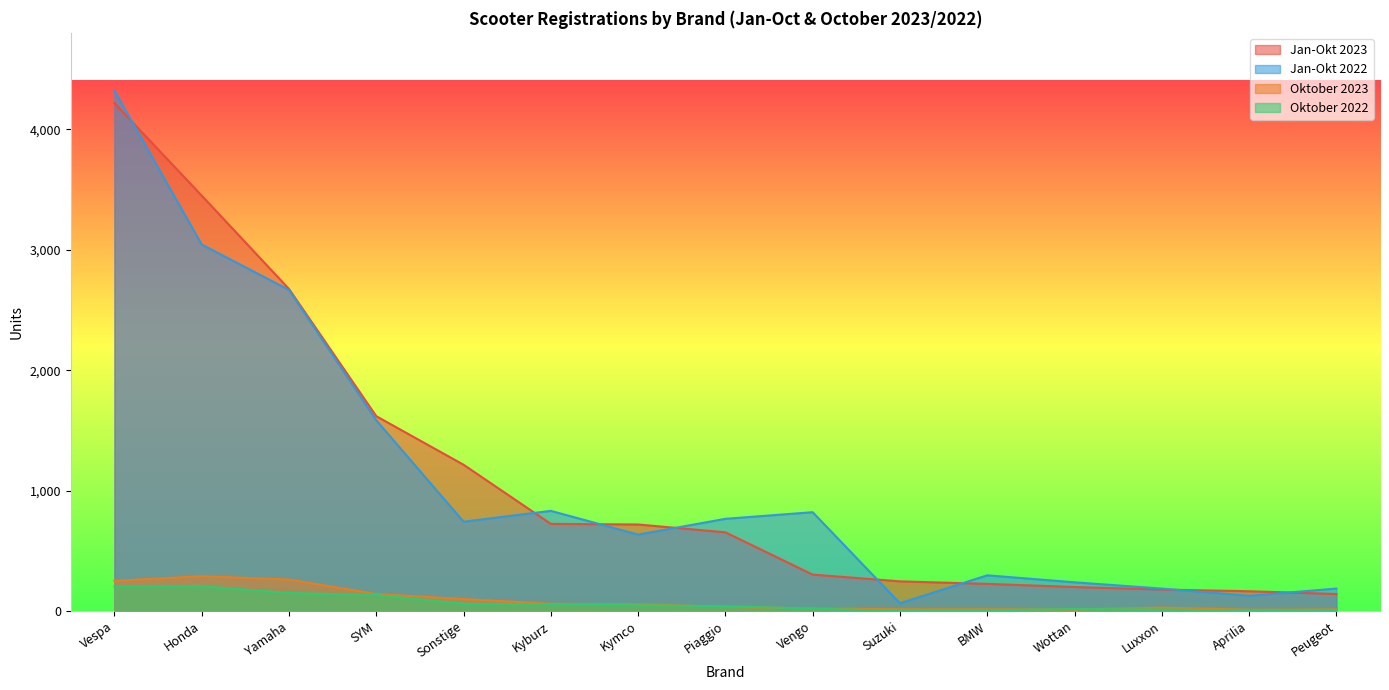

True or false: Jan-Okt 2023 has more than 0 interior local peaks.

False